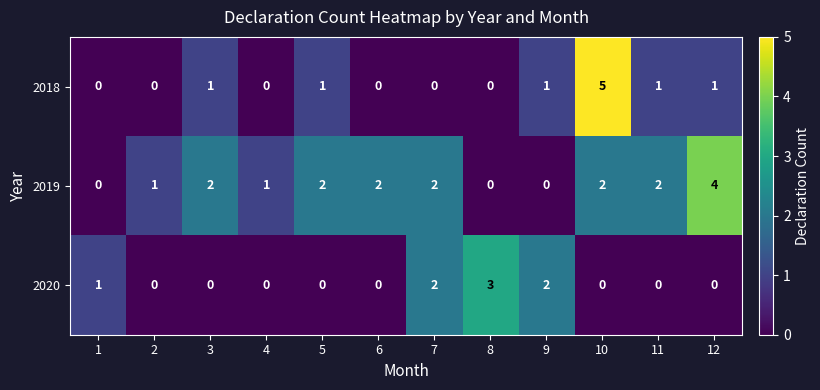

Count the number of data series in this chart.

3